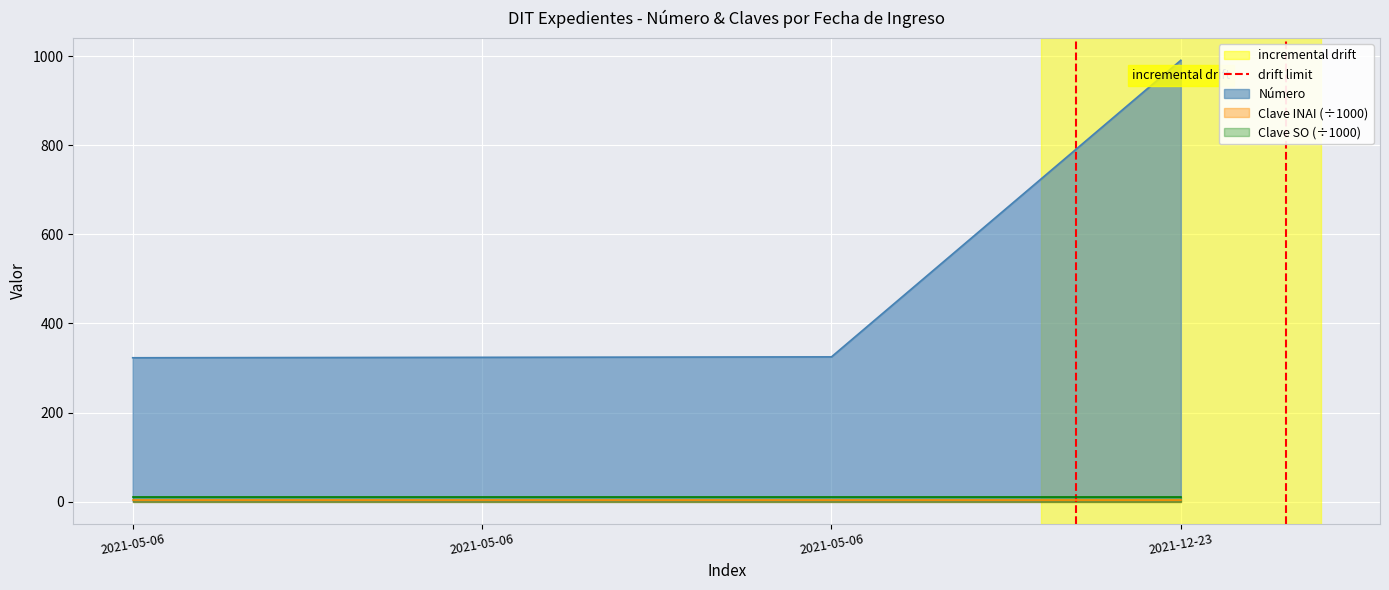

At which label is the value closest to 0?

2021-05-06